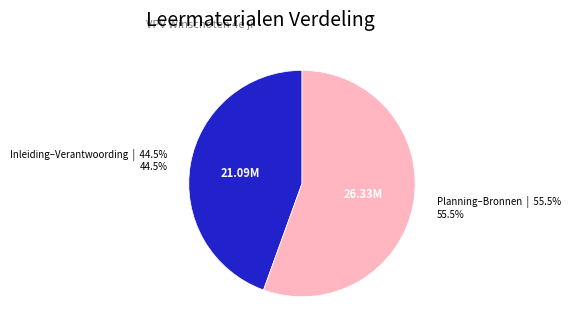

Count the number of slices in the pie.

2